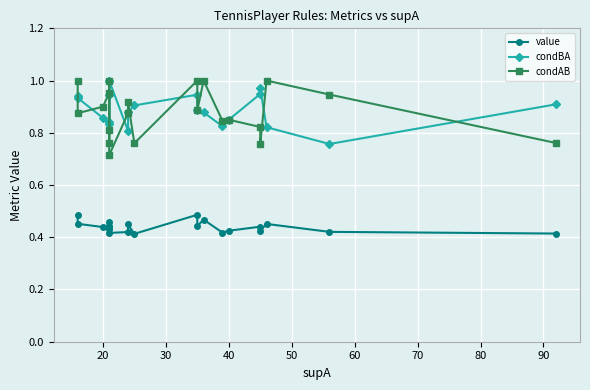

What is the maximum value for condAB?

1.0